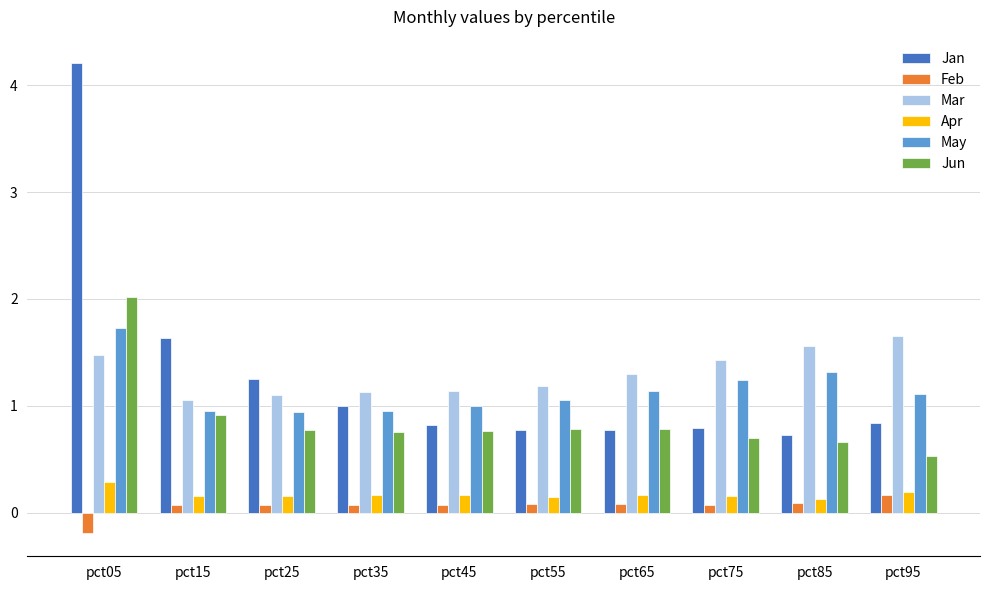

True or false: Mar has a value of 1.6 at pct85.

True